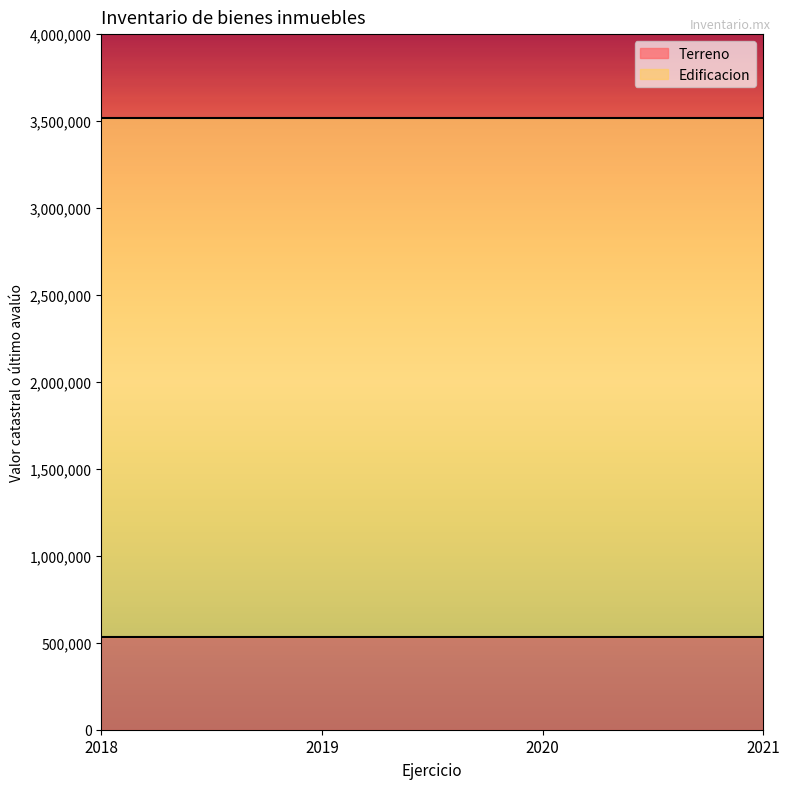

What is the minimum value for Terreno?

532666.6